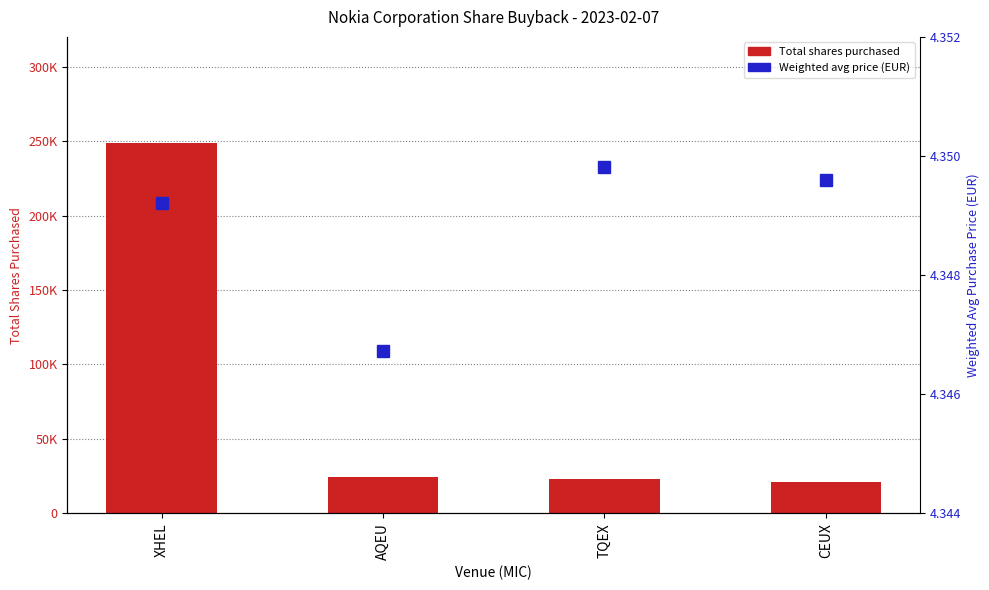

Reading left to right, transcribe all the data shown in this chart.

Total shares purchased: XHEL=248938.0	AQEU=24353.0	TQEX=22893.0	CEUX=20716.0
Weighted avg price (EUR): XHEL=4.3	AQEU=4.3	TQEX=4.3	CEUX=4.3